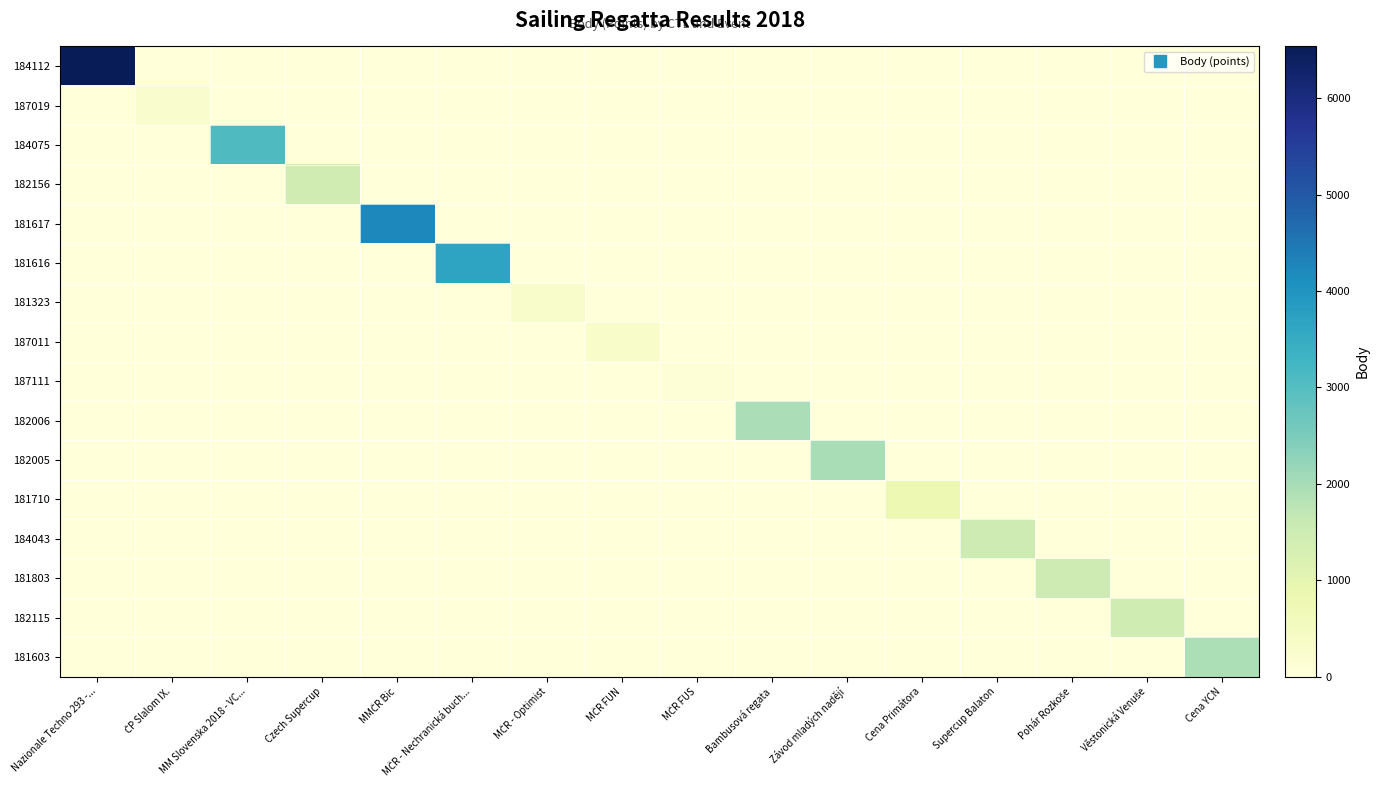

Reading left to right, what are all the values shown in this chart?

184112: Nazionale Techno 293 -...=6536	ČP Slalom IX.=0	MM Slovenska 2018 - VC...=0	Czech Supercup=0	MMČR Bic=0	MČR - Nechranická buch...=0	MČR - Optimist=0	MČR FUN=0	MČR FUS=0	Bambusová regata=0	Závod mladých nadějí=0	Cena Primátora=0	Supercup Balaton=0	Pohár Rozkoše=0	Věstonická Venuše=0	Cena YCN=0
187019: Nazionale Techno 293 -...=0	ČP Slalom IX.=277	MM Slovenska 2018 - VC...=0	Czech Supercup=0	MMČR Bic=0	MČR - Nechranická buch...=0	MČR - Optimist=0	MČR FUN=0	MČR FUS=0	Bambusová regata=0	Závod mladých nadějí=0	Cena Primátora=0	Supercup Balaton=0	Pohár Rozkoše=0	Věstonická Venuše=0	Cena YCN=0
184075: Nazionale Techno 293 -...=0	ČP Slalom IX.=0	MM Slovenska 2018 - VC...=3071	Czech Supercup=0	MMČR Bic=0	MČR - Nechranická buch...=0	MČR - Optimist=0	MČR FUN=0	MČR FUS=0	Bambusová regata=0	Závod mladých nadějí=0	Cena Primátora=0	Supercup Balaton=0	Pohár Rozkoše=0	Věstonická Venuše=0	Cena YCN=0
182156: Nazionale Techno 293 -...=0	ČP Slalom IX.=0	MM Slovenska 2018 - VC...=0	Czech Supercup=1432	MMČR Bic=0	MČR - Nechranická buch...=0	MČR - Optimist=0	MČR FUN=0	MČR FUS=0	Bambusová regata=0	Závod mladých nadějí=0	Cena Primátora=0	Supercup Balaton=0	Pohár Rozkoše=0	Věstonická Venuše=0	Cena YCN=0
181617: Nazionale Techno 293 -...=0	ČP Slalom IX.=0	MM Slovenska 2018 - VC...=0	Czech Supercup=0	MMČR Bic=4225	MČR - Nechranická buch...=0	MČR - Optimist=0	MČR FUN=0	MČR FUS=0	Bambusová regata=0	Závod mladých nadějí=0	Cena Primátora=0	Supercup Balaton=0	Pohár Rozkoše=0	Věstonická Venuše=0	Cena YCN=0
181616: Nazionale Techno 293 -...=0	ČP Slalom IX.=0	MM Slovenska 2018 - VC...=0	Czech Supercup=0	MMČR Bic=0	MČR - Nechranická buch...=3654	MČR - Optimist=0	MČR FUN=0	MČR FUS=0	Bambusová regata=0	Závod mladých nadějí=0	Cena Primátora=0	Supercup Balaton=0	Pohár Rozkoše=0	Věstonická Venuše=0	Cena YCN=0
181323: Nazionale Techno 293 -...=0	ČP Slalom IX.=0	MM Slovenska 2018 - VC...=0	Czech Supercup=0	MMČR Bic=0	MČR - Nechranická buch...=0	MČR - Optimist=290	MČR FUN=0	MČR FUS=0	Bambusová regata=0	Závod mladých nadějí=0	Cena Primátora=0	Supercup Balaton=0	Pohár Rozkoše=0	Věstonická Venuše=0	Cena YCN=0
187011: Nazionale Techno 293 -...=0	ČP Slalom IX.=0	MM Slovenska 2018 - VC...=0	Czech Supercup=0	MMČR Bic=0	MČR - Nechranická buch...=0	MČR - Optimist=0	MČR FUN=356	MČR FUS=0	Bambusová regata=0	Závod mladých nadějí=0	Cena Primátora=0	Supercup Balaton=0	Pohár Rozkoše=0	Věstonická Venuše=0	Cena YCN=0
187111: Nazionale Techno 293 -...=0	ČP Slalom IX.=0	MM Slovenska 2018 - VC...=0	Czech Supercup=0	MMČR Bic=0	MČR - Nechranická buch...=0	MČR - Optimist=0	MČR FUN=0	MČR FUS=101	Bambusová regata=0	Závod mladých nadějí=0	Cena Primátora=0	Supercup Balaton=0	Pohár Rozkoše=0	Věstonická Venuše=0	Cena YCN=0
182006: Nazionale Techno 293 -...=0	ČP Slalom IX.=0	MM Slovenska 2018 - VC...=0	Czech Supercup=0	MMČR Bic=0	MČR - Nechranická buch...=0	MČR - Optimist=0	MČR FUN=0	MČR FUS=0	Bambusová regata=1958	Závod mladých nadějí=0	Cena Primátora=0	Supercup Balaton=0	Pohár Rozkoše=0	Věstonická Venuše=0	Cena YCN=0
182005: Nazionale Techno 293 -...=0	ČP Slalom IX.=0	MM Slovenska 2018 - VC...=0	Czech Supercup=0	MMČR Bic=0	MČR - Nechranická buch...=0	MČR - Optimist=0	MČR FUN=0	MČR FUS=0	Bambusová regata=0	Závod mladých nadějí=1983	Cena Primátora=0	Supercup Balaton=0	Pohár Rozkoše=0	Věstonická Venuše=0	Cena YCN=0
181710: Nazionale Techno 293 -...=0	ČP Slalom IX.=0	MM Slovenska 2018 - VC...=0	Czech Supercup=0	MMČR Bic=0	MČR - Nechranická buch...=0	MČR - Optimist=0	MČR FUN=0	MČR FUS=0	Bambusová regata=0	Závod mladých nadějí=0	Cena Primátora=804	Supercup Balaton=0	Pohár Rozkoše=0	Věstonická Venuše=0	Cena YCN=0
184043: Nazionale Techno 293 -...=0	ČP Slalom IX.=0	MM Slovenska 2018 - VC...=0	Czech Supercup=0	MMČR Bic=0	MČR - Nechranická buch...=0	MČR - Optimist=0	MČR FUN=0	MČR FUS=0	Bambusová regata=0	Závod mladých nadějí=0	Cena Primátora=0	Supercup Balaton=1491	Pohár Rozkoše=0	Věstonická Venuše=0	Cena YCN=0
181803: Nazionale Techno 293 -...=0	ČP Slalom IX.=0	MM Slovenska 2018 - VC...=0	Czech Supercup=0	MMČR Bic=0	MČR - Nechranická buch...=0	MČR - Optimist=0	MČR FUN=0	MČR FUS=0	Bambusová regata=0	Závod mladých nadějí=0	Cena Primátora=0	Supercup Balaton=0	Pohár Rozkoše=1491	Věstonická Venuše=0	Cena YCN=0
182115: Nazionale Techno 293 -...=0	ČP Slalom IX.=0	MM Slovenska 2018 - VC...=0	Czech Supercup=0	MMČR Bic=0	MČR - Nechranická buch...=0	MČR - Optimist=0	MČR FUN=0	MČR FUS=0	Bambusová regata=0	Závod mladých nadějí=0	Cena Primátora=0	Supercup Balaton=0	Pohár Rozkoše=0	Věstonická Venuše=1471	Cena YCN=0
181603: Nazionale Techno 293 -...=0	ČP Slalom IX.=0	MM Slovenska 2018 - VC...=0	Czech Supercup=0	MMČR Bic=0	MČR - Nechranická buch...=0	MČR - Optimist=0	MČR FUN=0	MČR FUS=0	Bambusová regata=0	Závod mladých nadějí=0	Cena Primátora=0	Supercup Balaton=0	Pohár Rozkoše=0	Věstonická Venuše=0	Cena YCN=1940